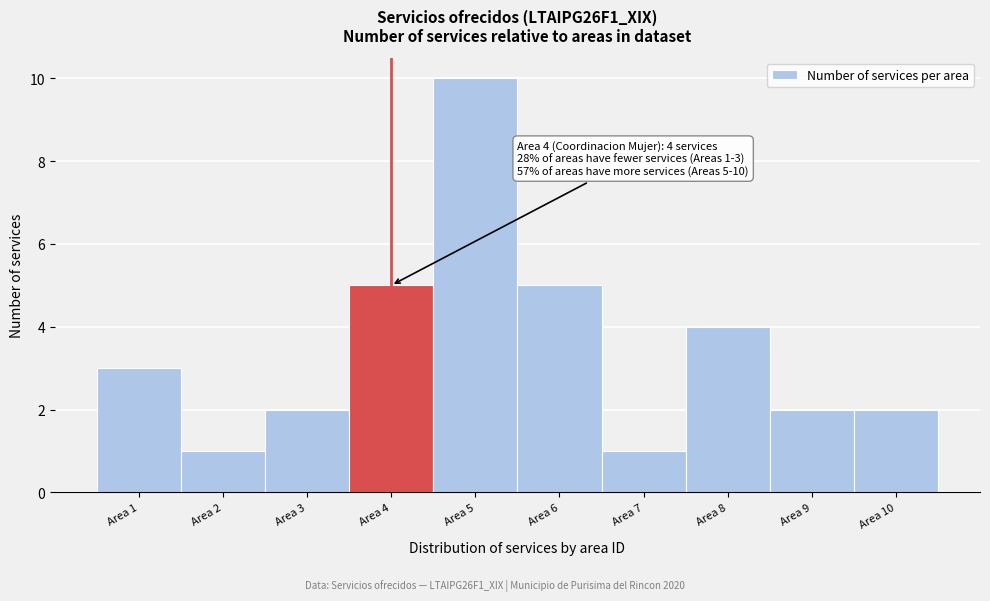

Over which range of the x-axis is the bar tallest?

4.5 to 5.5